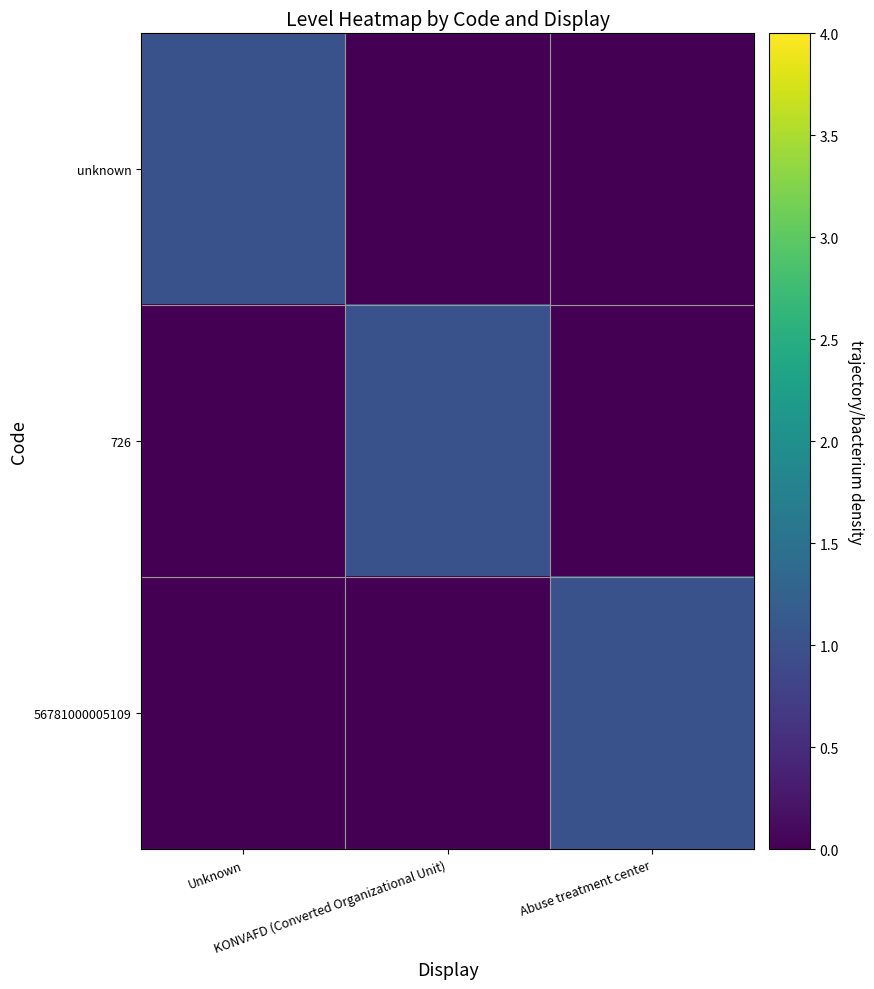

Rank the series at KONVAFD (Converted Organizational Unit) from highest to lowest value.

726, unknown, 56781000005109